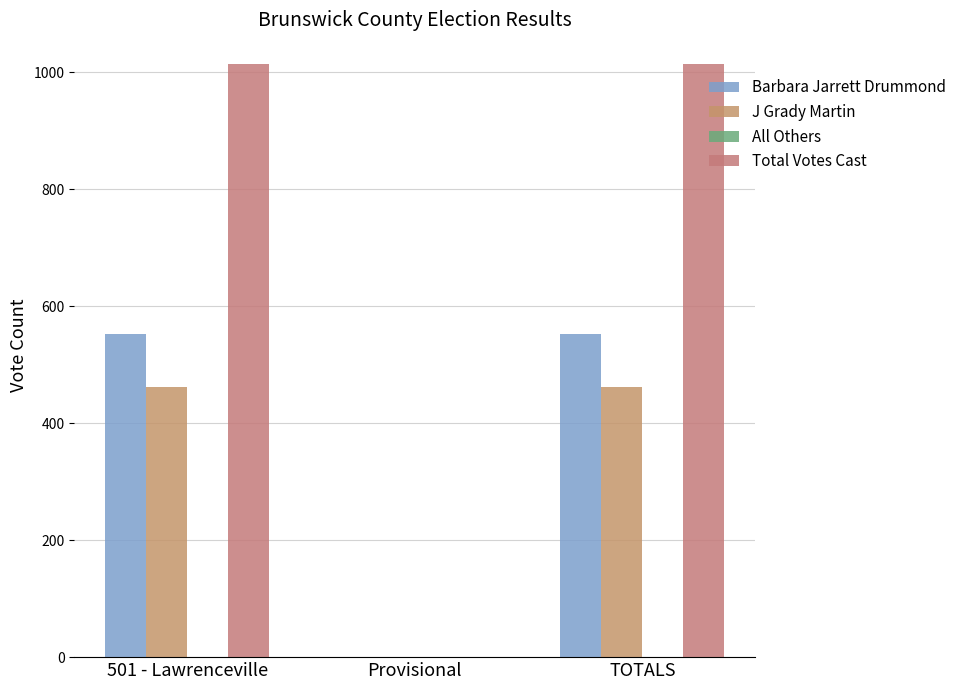

What is the total value across all series at 501 - Lawrenceville?

2028